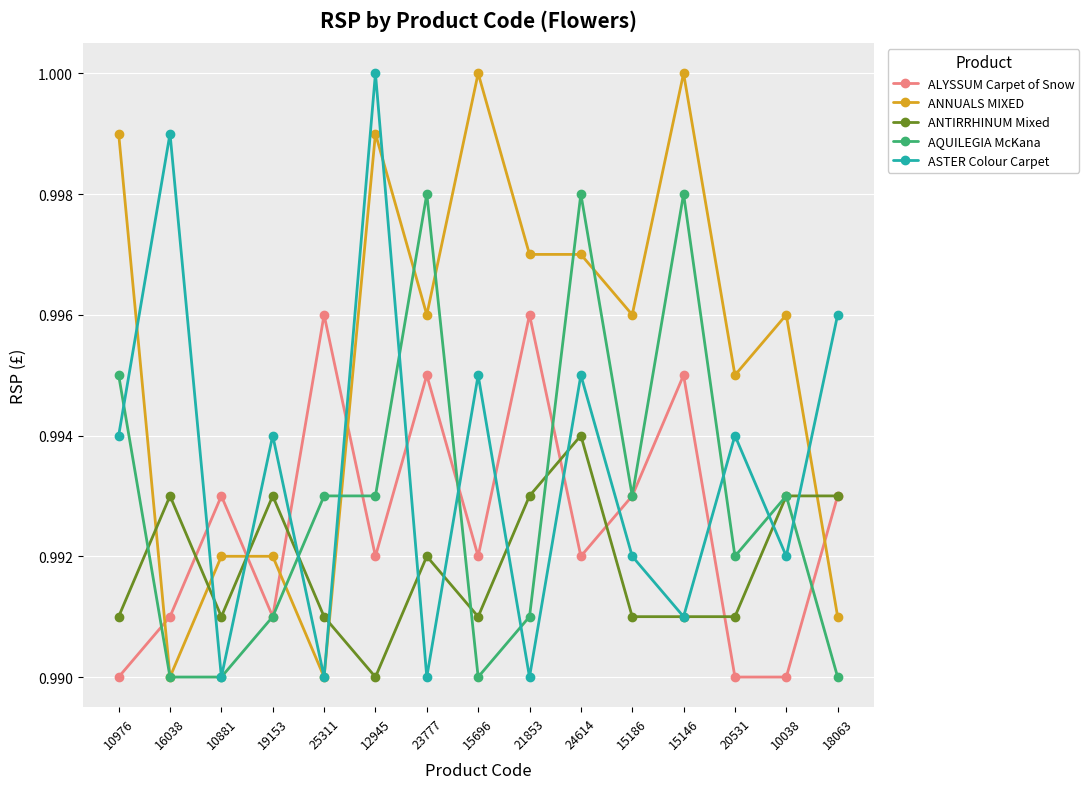

What position from the right is 15186?

5